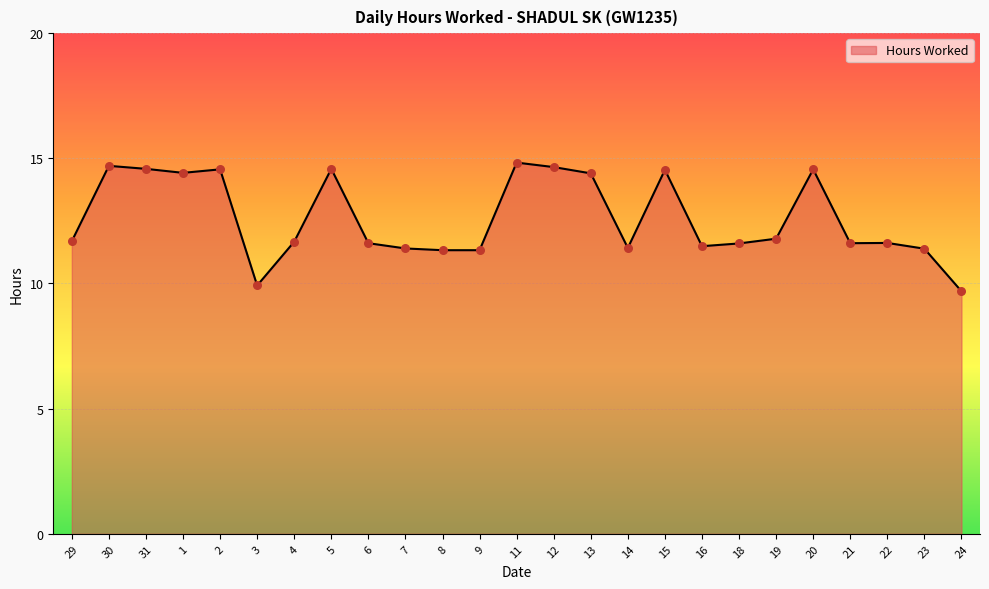

Approximately how many times larger is the value at 8 compared to 4?

1.0